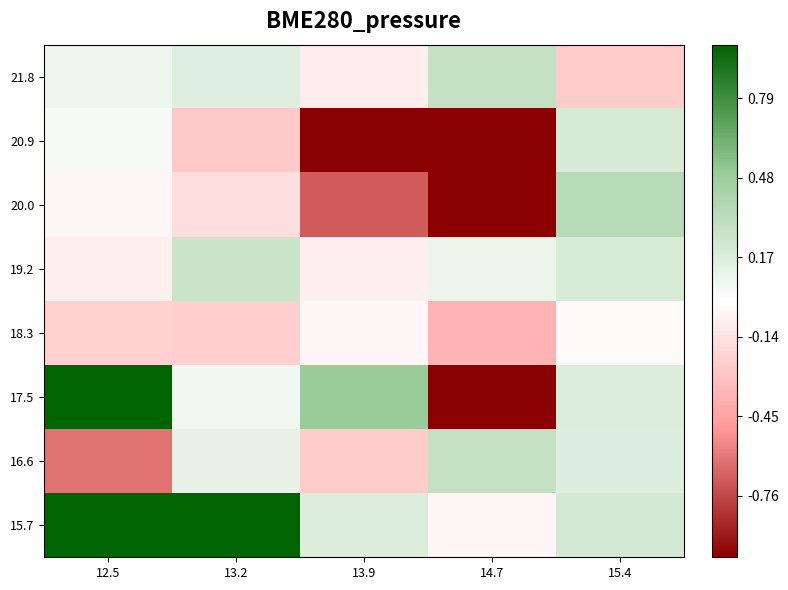

List the series in order of their peak value, highest first.

15.7, 17.5, 20.0, 16.6, 21.8, 19.2, 20.9, 18.3